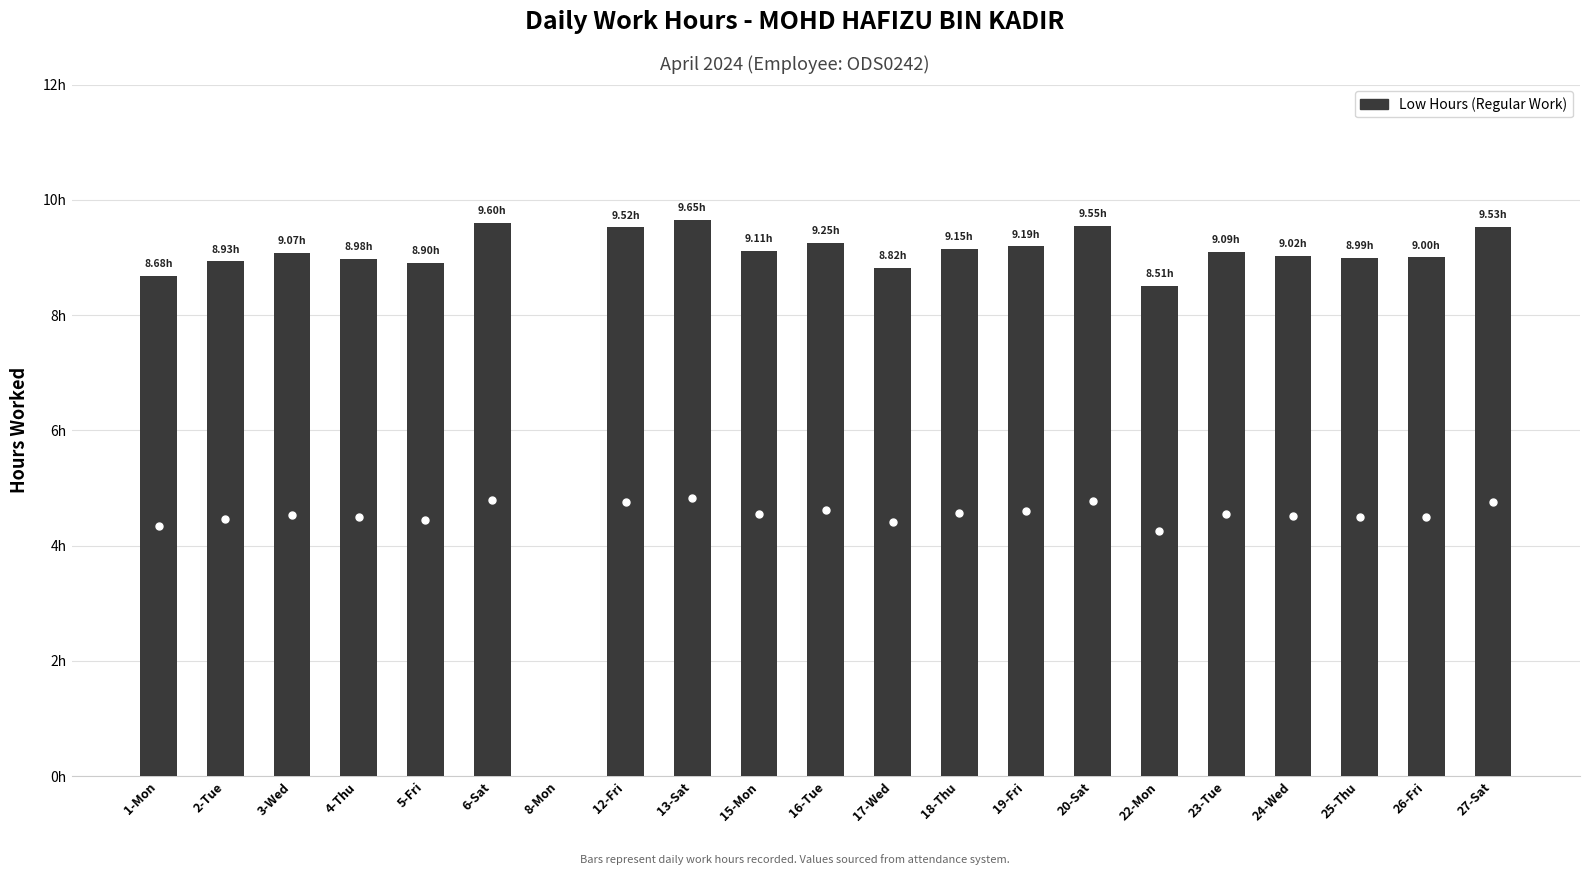

Which has a higher value, 5-Fri or 8-Mon?

5-Fri